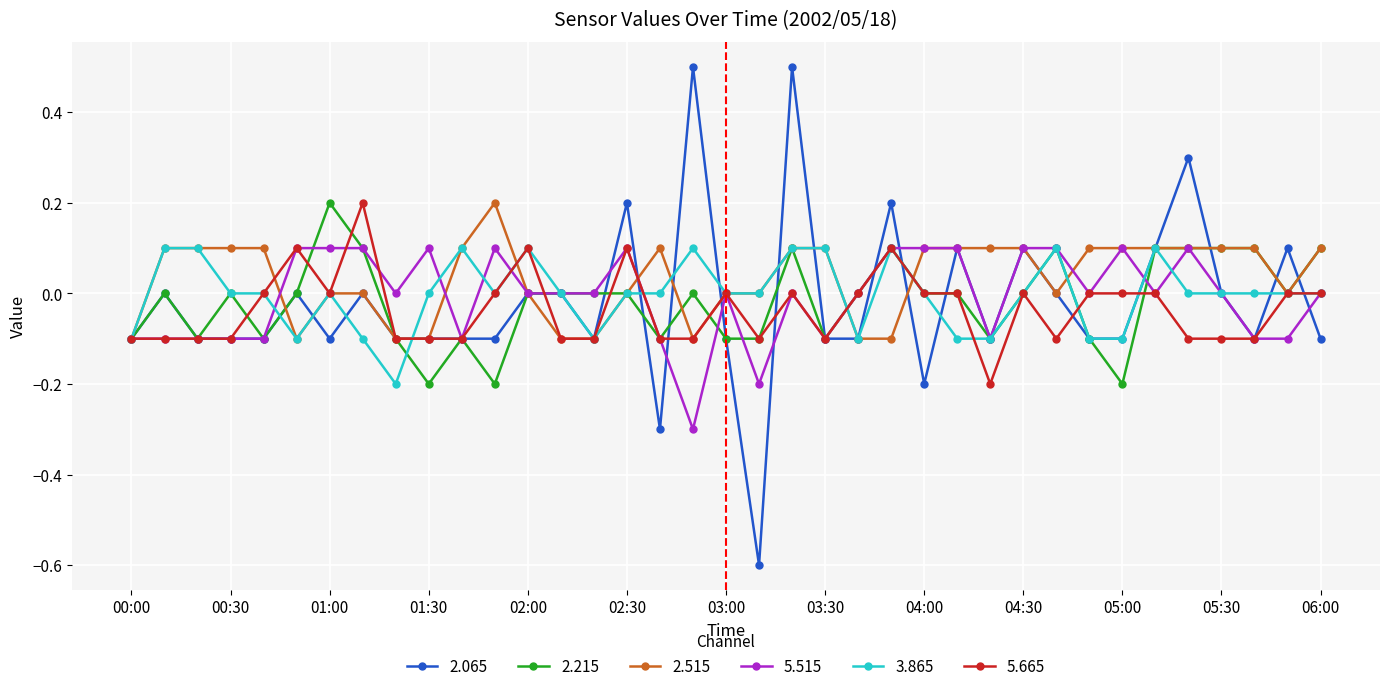

True or false: 5.515 has more than 1 interior local peaks.

True